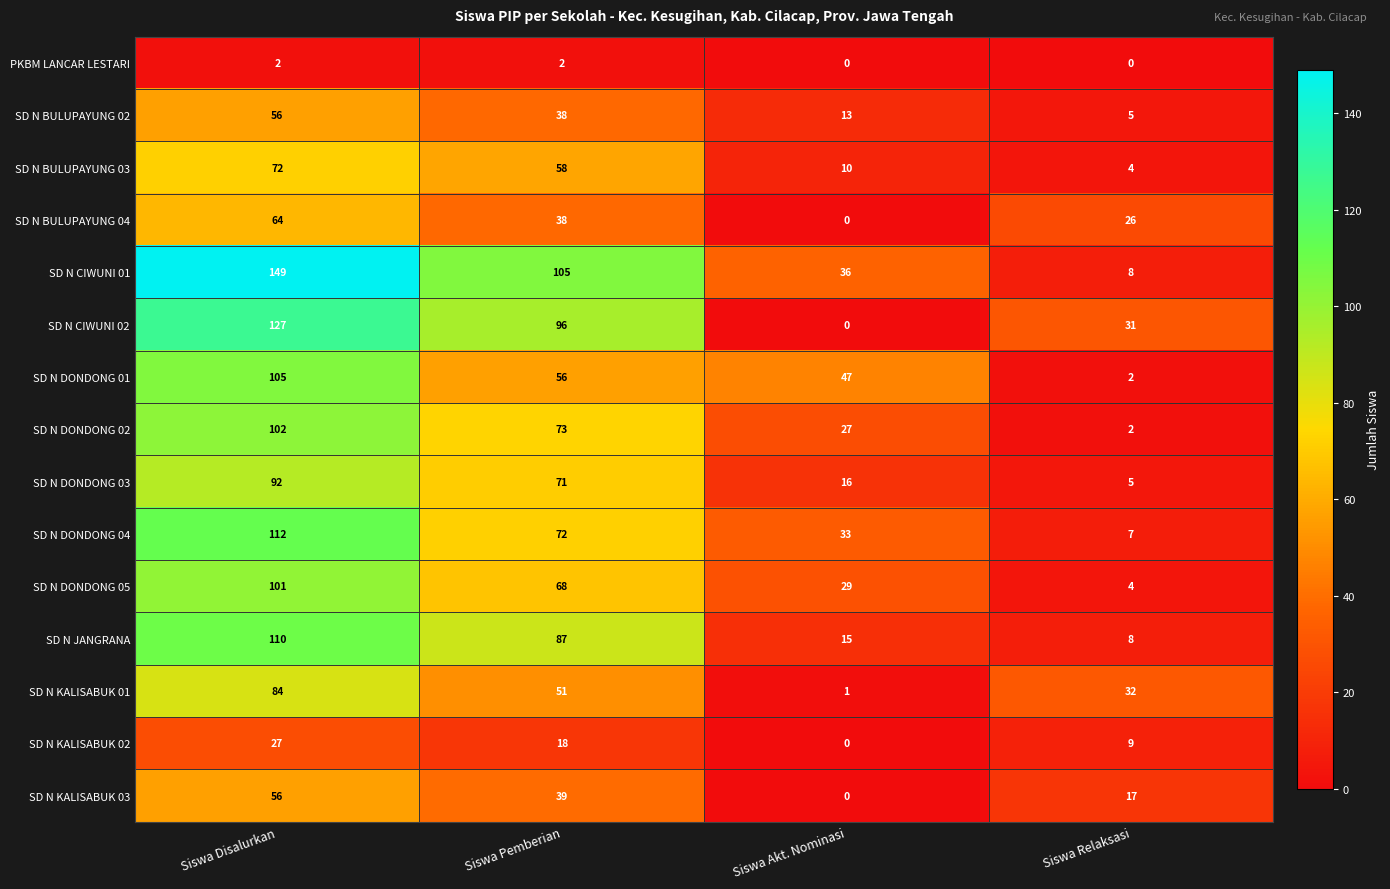

What is the difference between the highest and lowest values at Siswa Disalurkan?

147